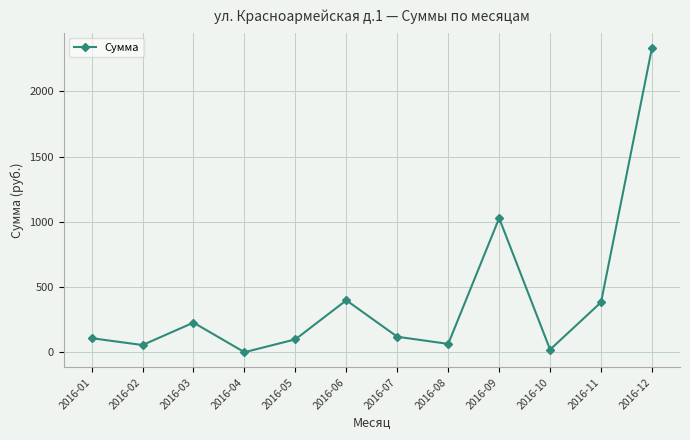

How many points are higher than both their immediate neighbors (excluding endpoints)?

3